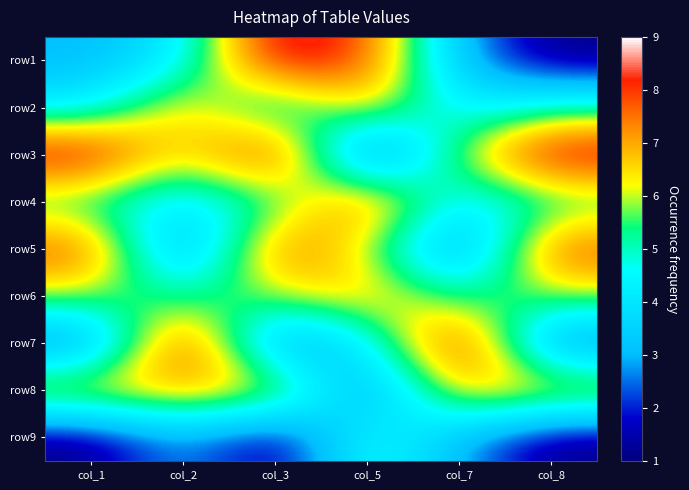

At col_5, list the series in order from largest to smallest.

row1, row4, row2, row6, row5, row9, row7, row8, row3